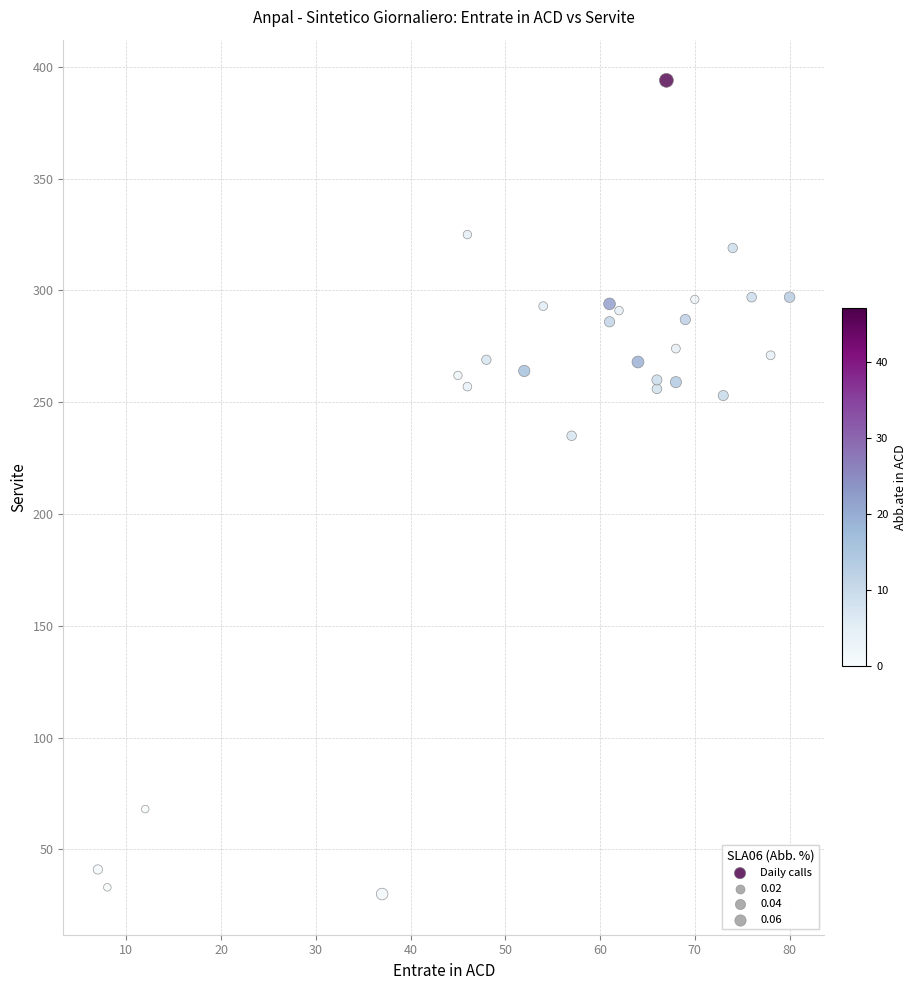

What Y value in the scatter plot is closest to 212?

235